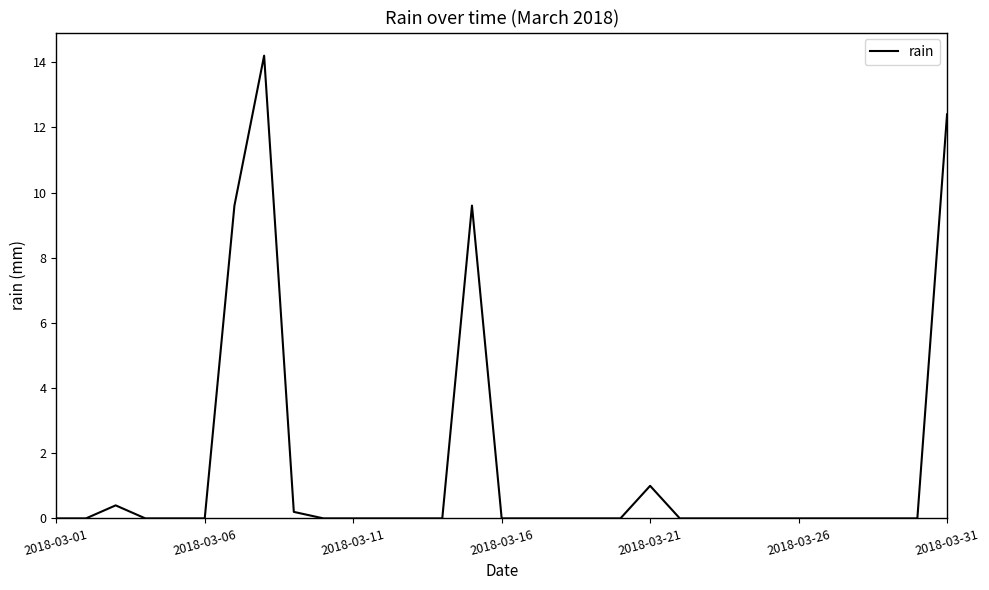

What is the difference between the maximum and second lowest values?

14.2